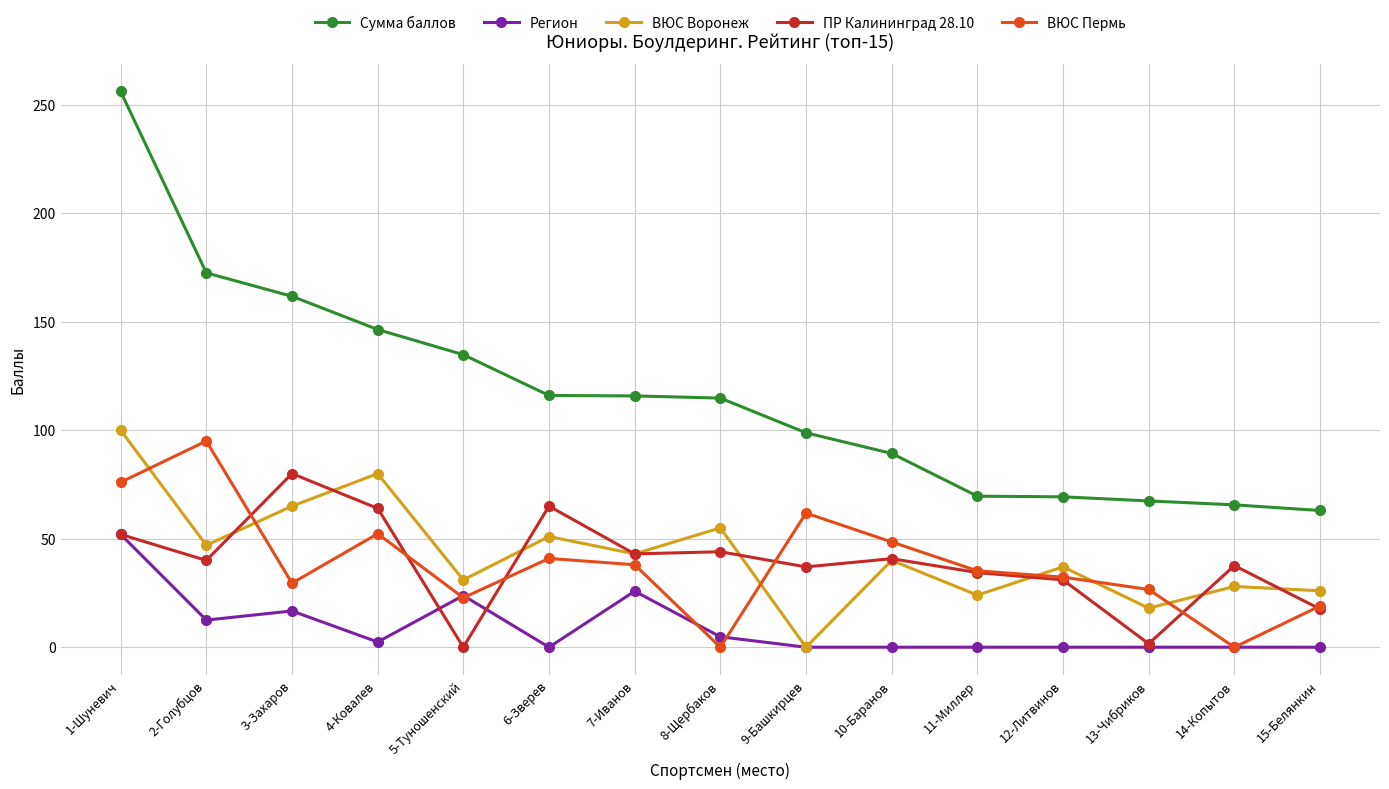

What is the sum of the ВЮС Пермь values at 11-Миллер and 8-Щербаков?

35.2